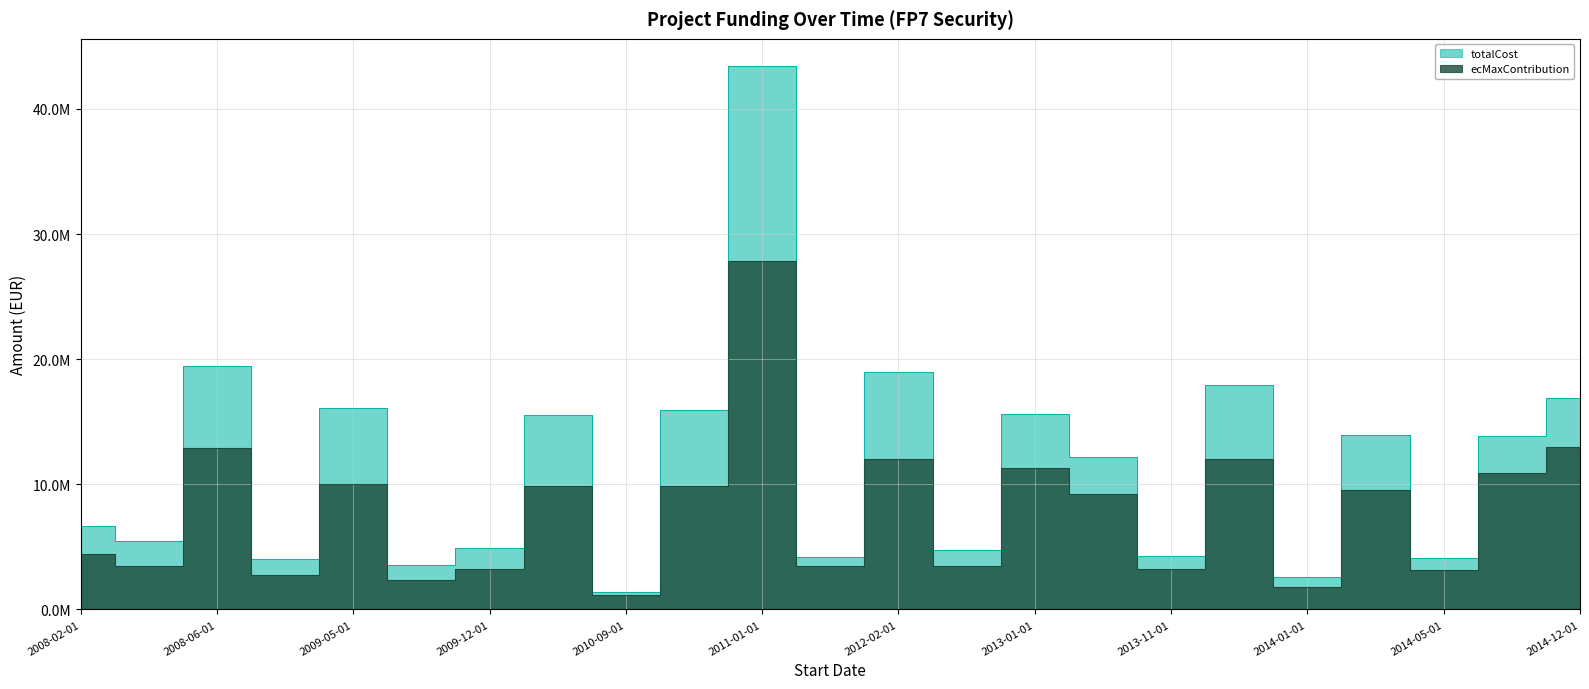

At which category does ecMaxContribution reach its first local peak?

2008-06-01